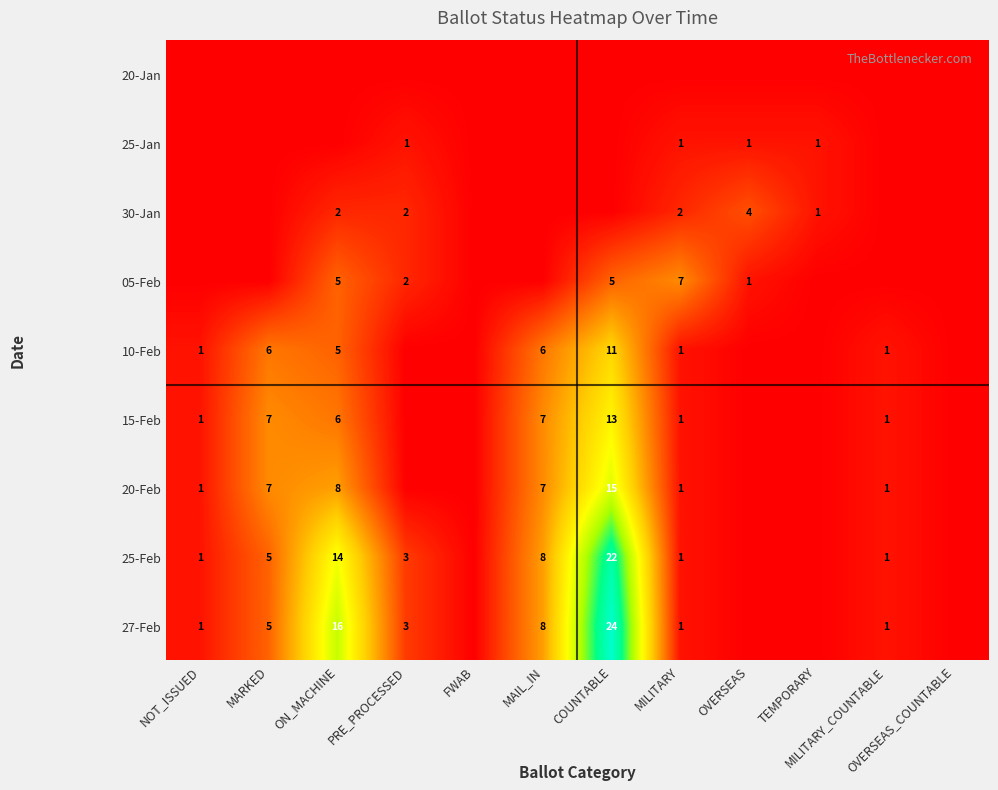

True or false: 27-Feb has a value of 1 at PRE_PROCESSED.

False